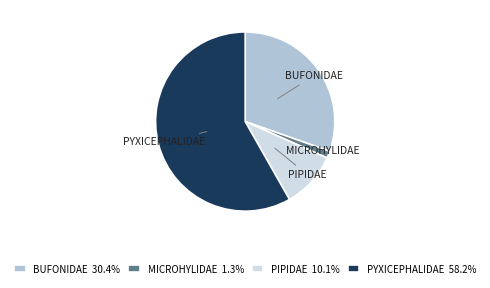

Does any single category account for the majority?

Yes